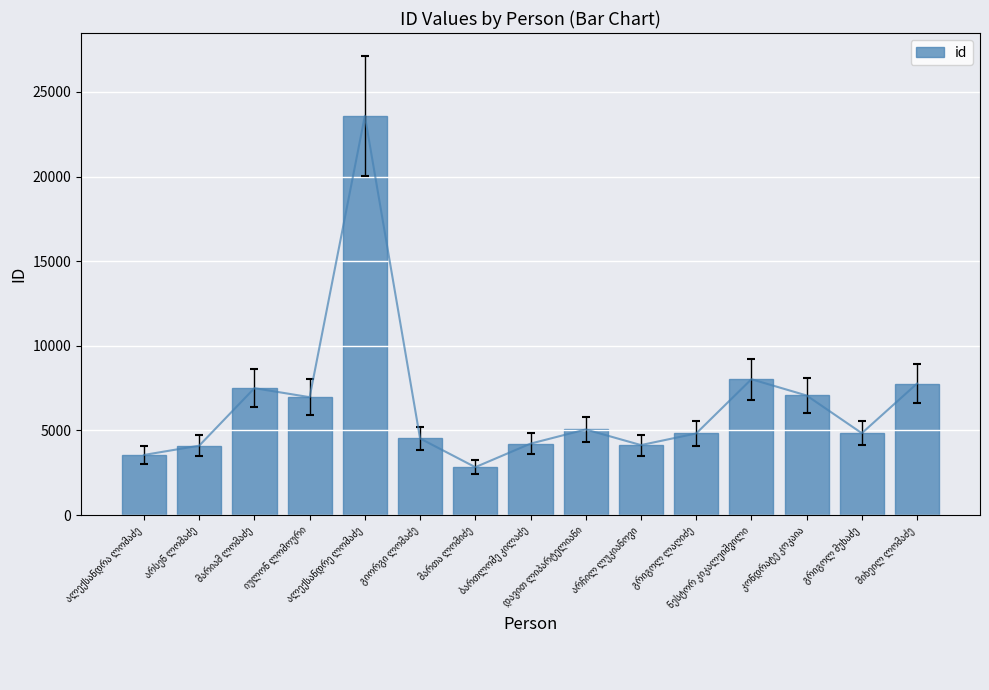

What is the ratio of the value at მიხეილ ლომაძე to the value at მართა ლომიძე?

2.7